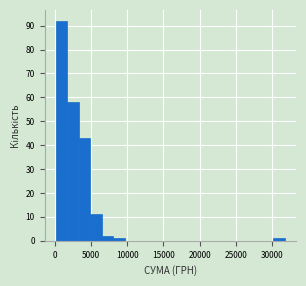

Around what value on the x-axis is the tallest bar? Give the approximate position of its centre, as read against the axis.

1000